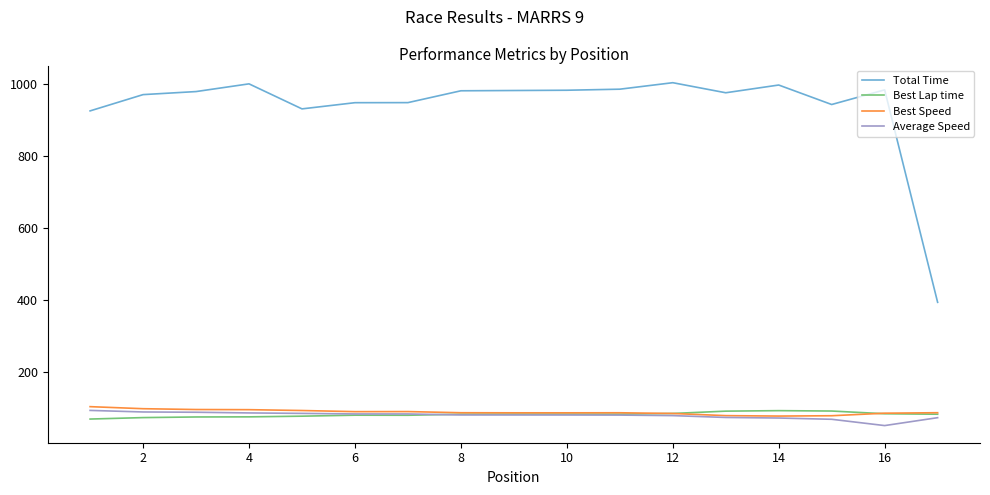

What is the maximum value shown in the chart?

1003.6